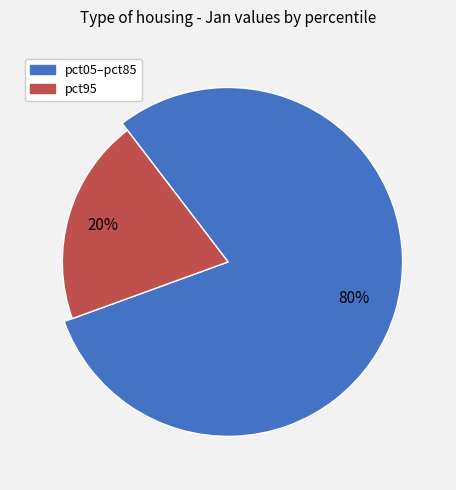

Does pct45 represent more than half of the total?

No